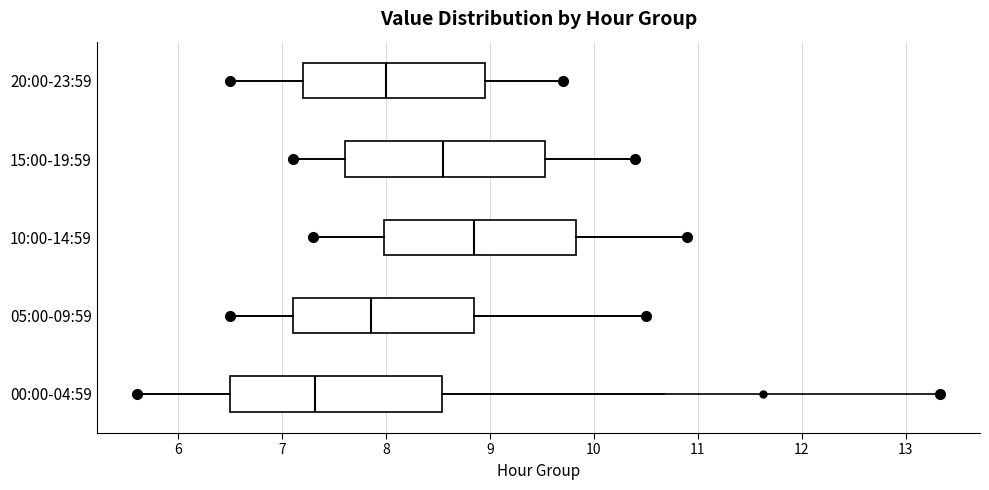

Which box has the furthest to the left median line?

00:00-04:59